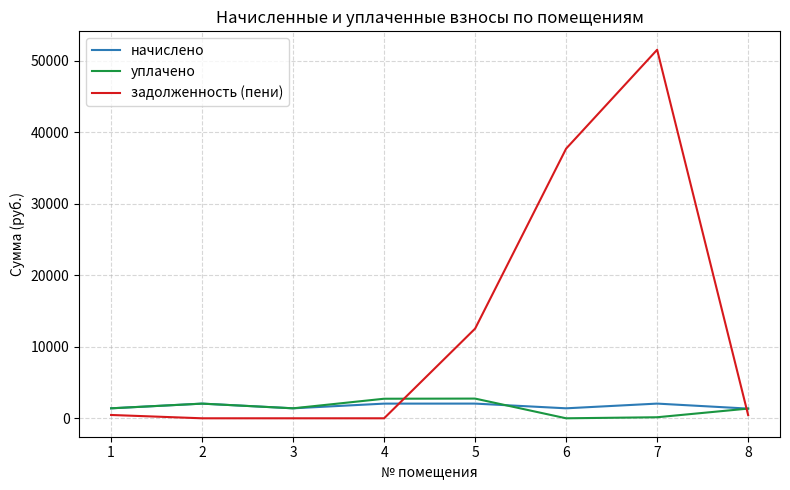

How many interior local peaks does the начислено series have?

3